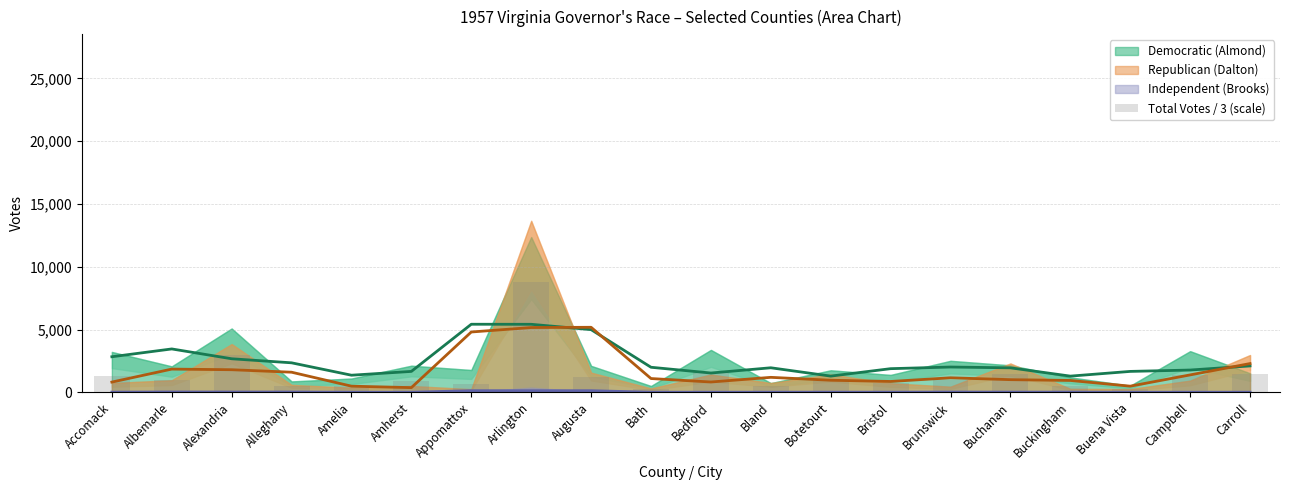

Rank the series at Amelia from highest to lowest value.

Dem smooth, Total Votes / 3 (scale), Rep smooth, Ind smooth